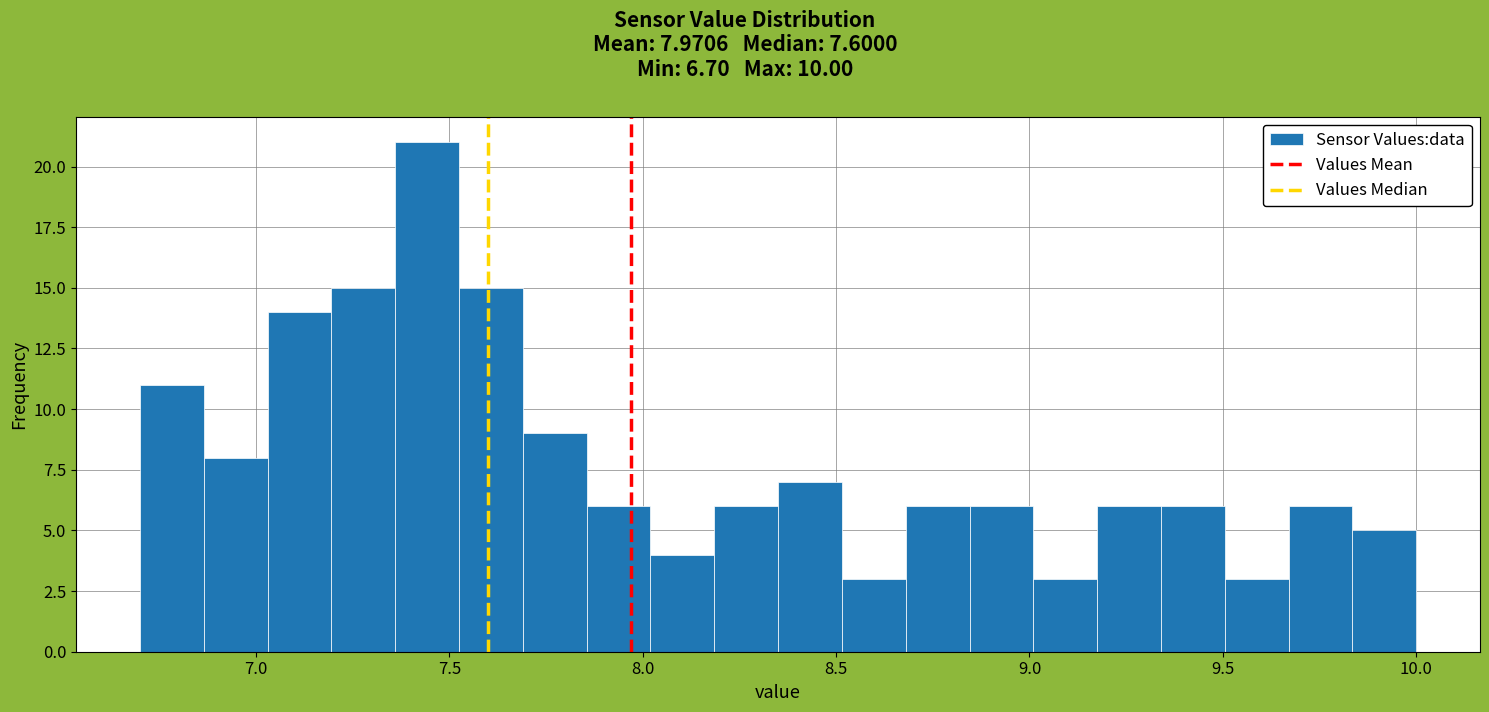

Around what value on the x-axis is the tallest bar? Give the approximate position of its centre, as read against the axis.

7.45